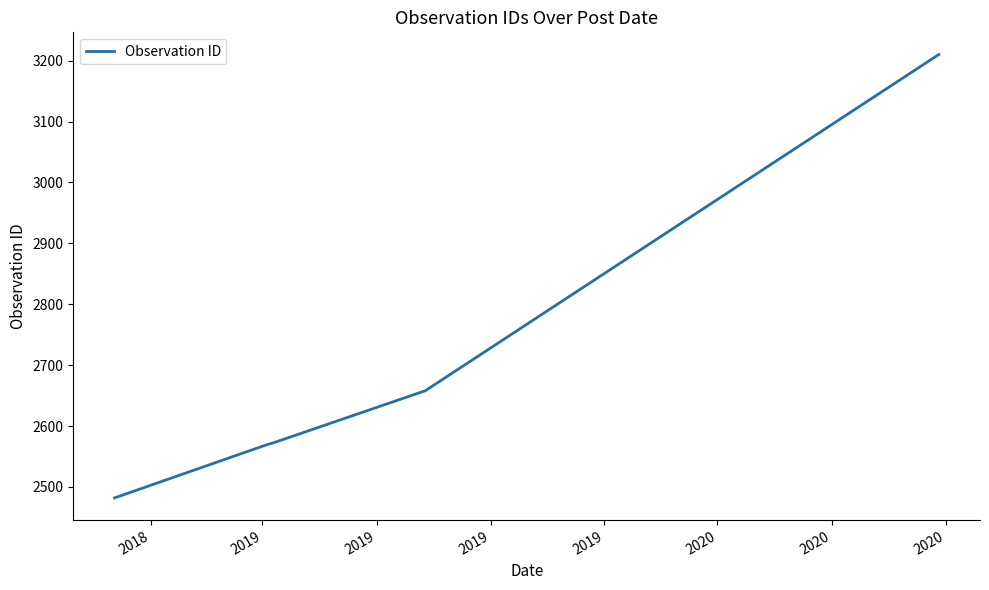

How many values are below 2574?

2